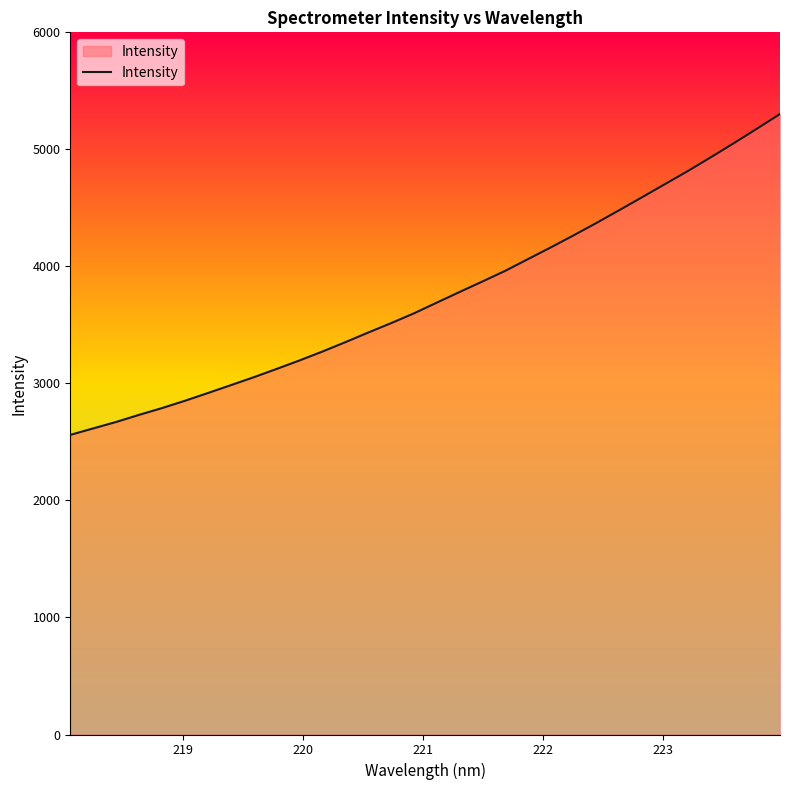

True or false: there are more than 2 points higher than both neighbors.

False